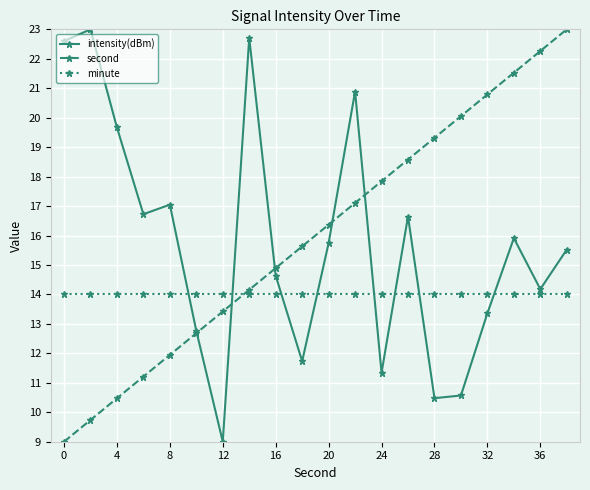

What is the maximum value shown in the chart?

23.0